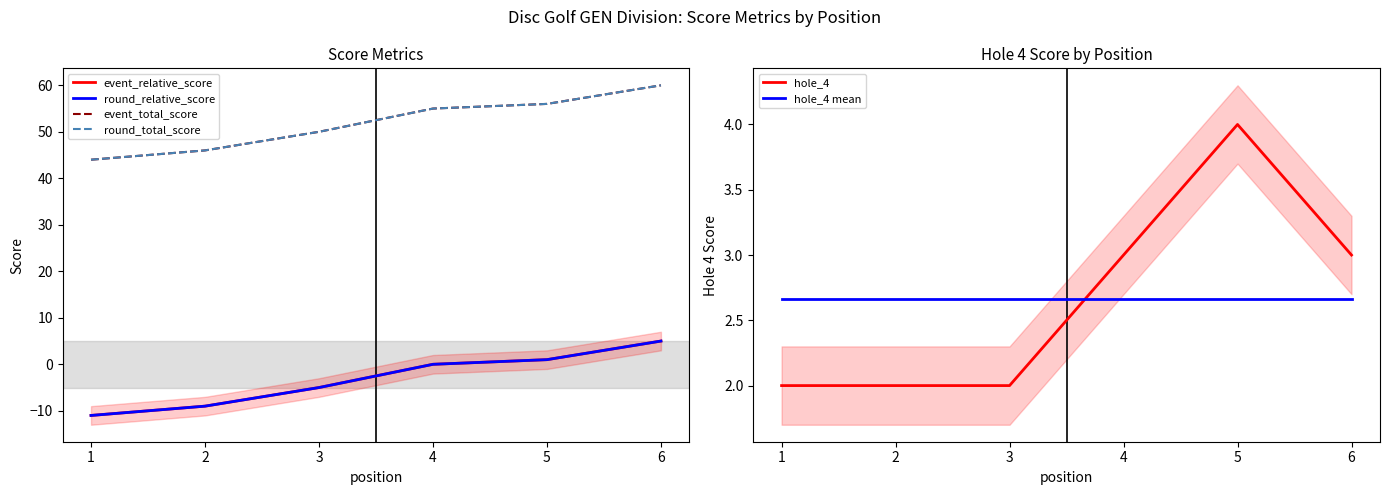

What is the value of the round_total_score point at the 6th from the left?

60.0